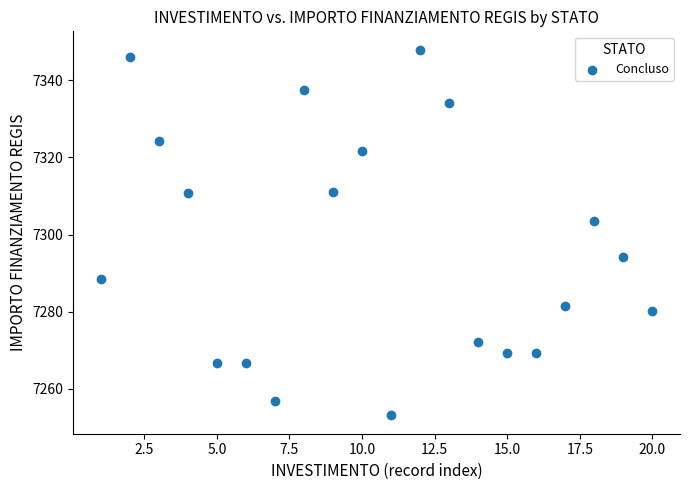

What is the range of Y values (max minus min)?

94.9